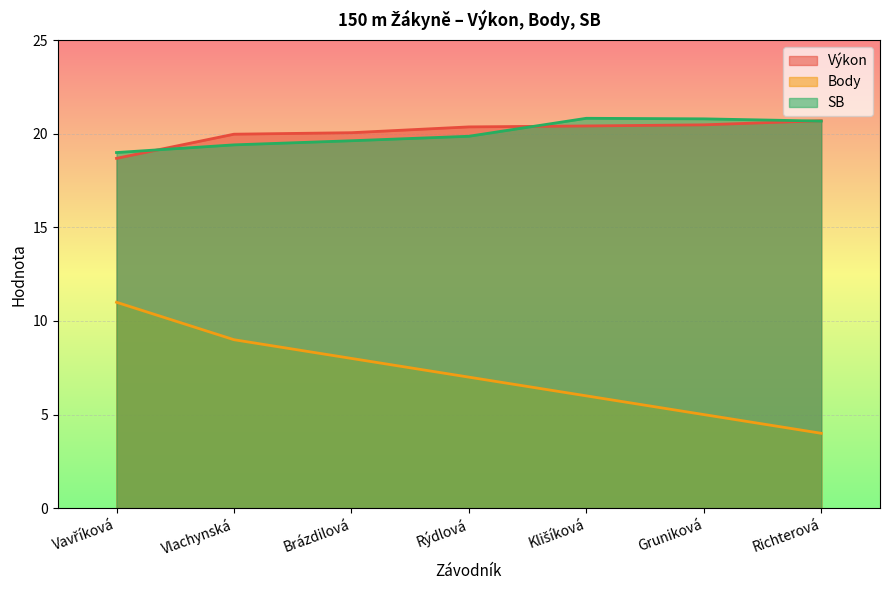

Reading left to right, what are all the values shown in this chart?

Výkon: 18.7	20.0	20.1	20.4	20.4	20.5	20.7
Body: 11.0	9.0	8.0	7.0	6.0	5.0	4.0
SB: 19.0	19.4	19.6	19.9	20.8	20.8	20.7